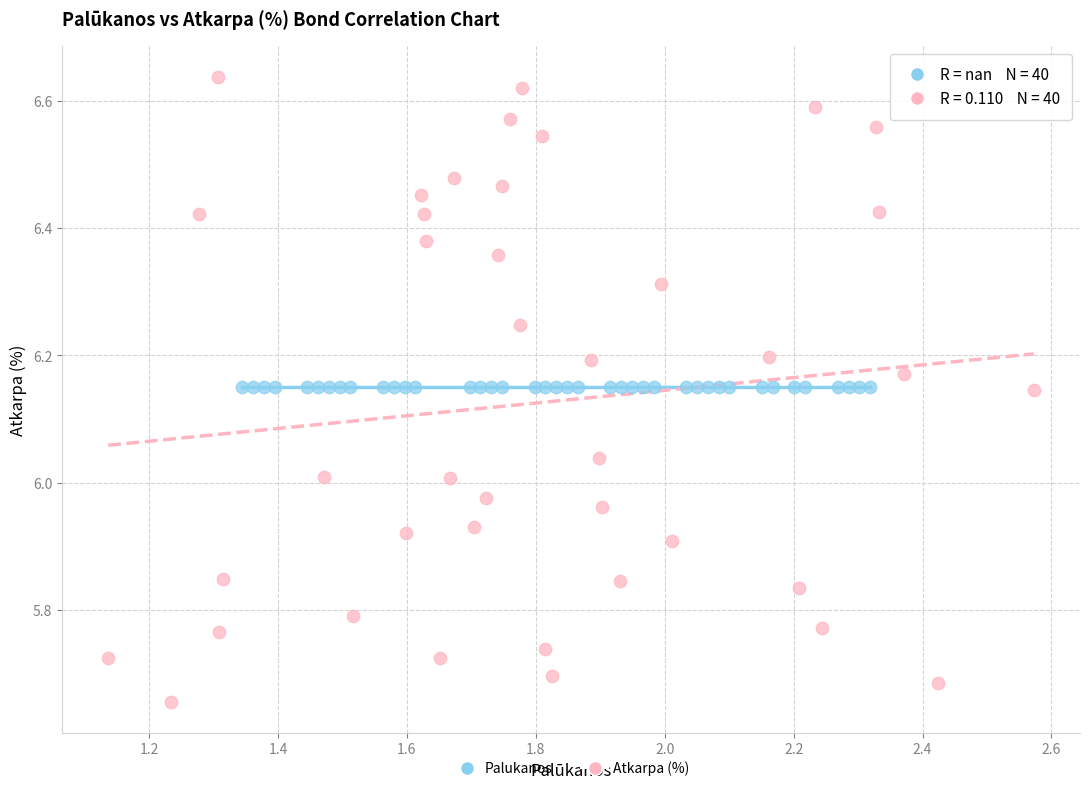

Which series reaches the minimum Y coordinate?

Atkarpa (%)